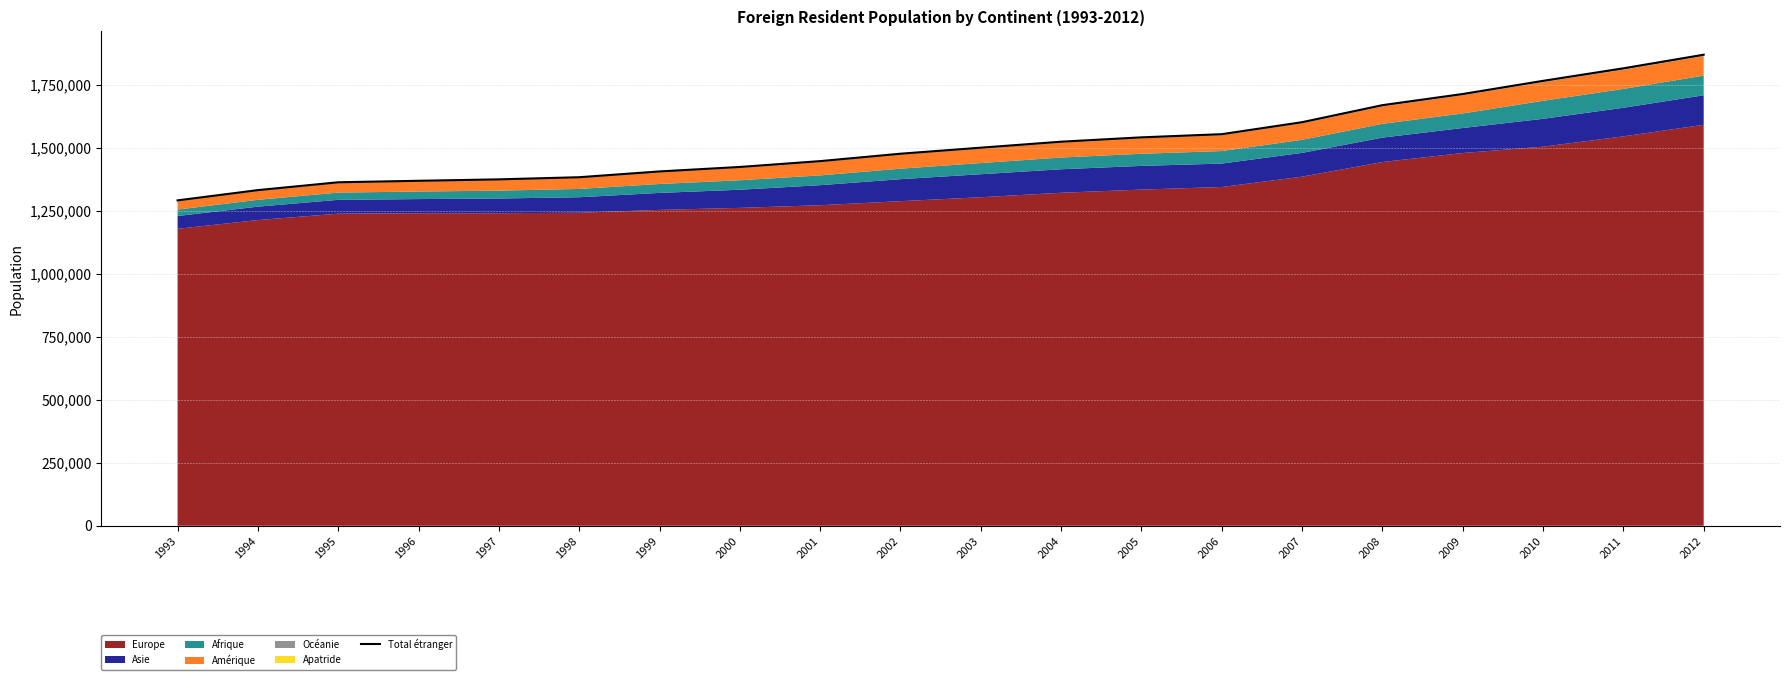

How many lines are shown in the chart?

1